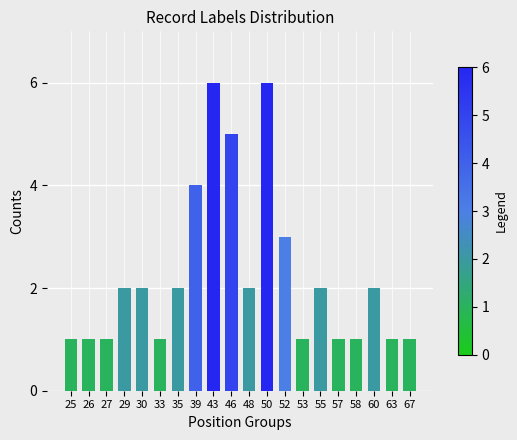

Are the bars horizontal?

No